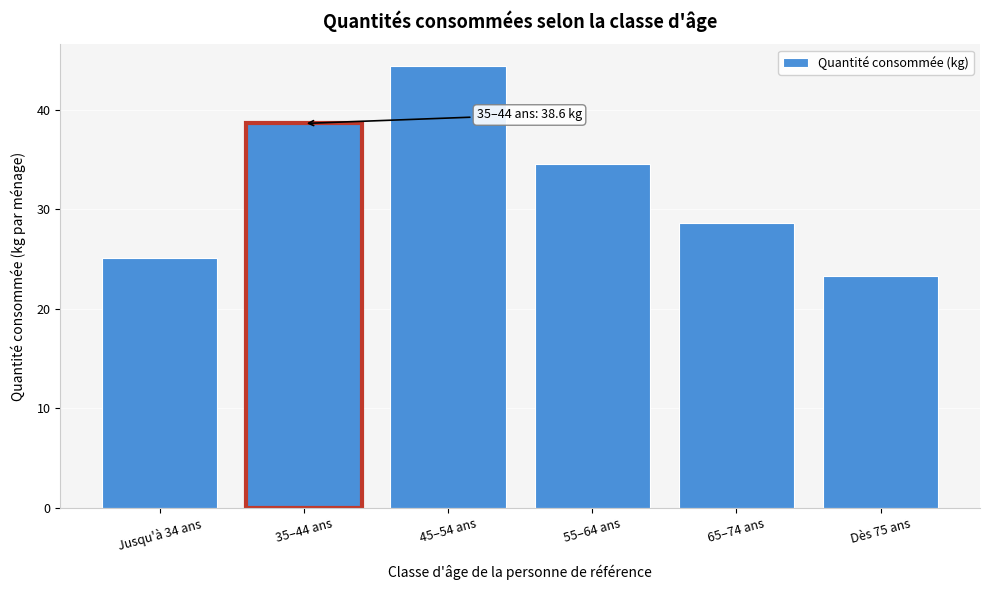

Reading left to right, list all the values displayed in this chart.

Jusqu'à 34 ans=25.1	35–44 ans=38.6	45–54 ans=44.4	55–64 ans=34.5	65–74 ans=28.6	Dès 75 ans=23.3